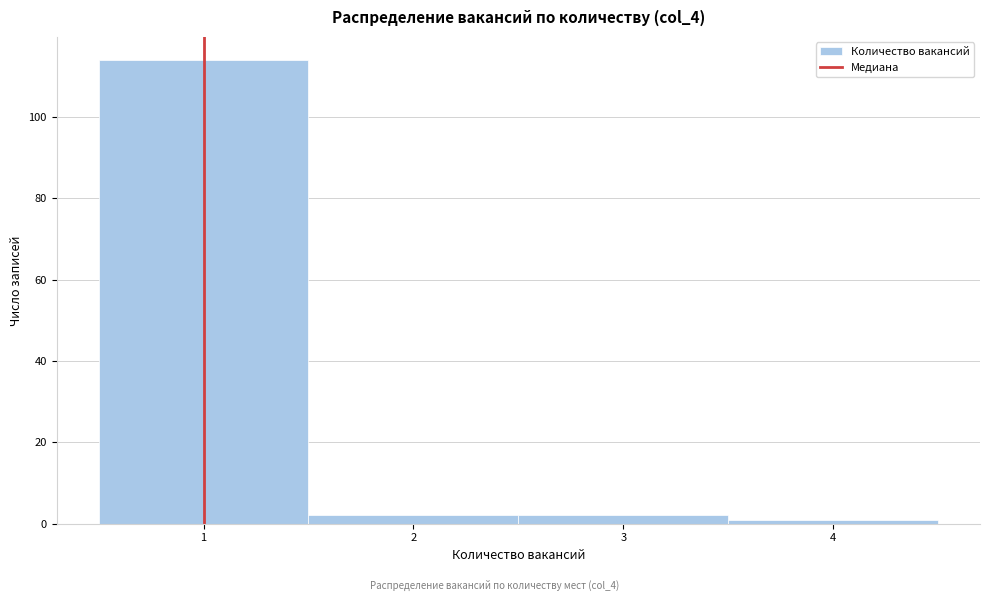

How tall is the bar that spans 0.5 to 1.5 on the x-axis? The values are not printed on the chart, so give them approximately, as read against the axis.

114